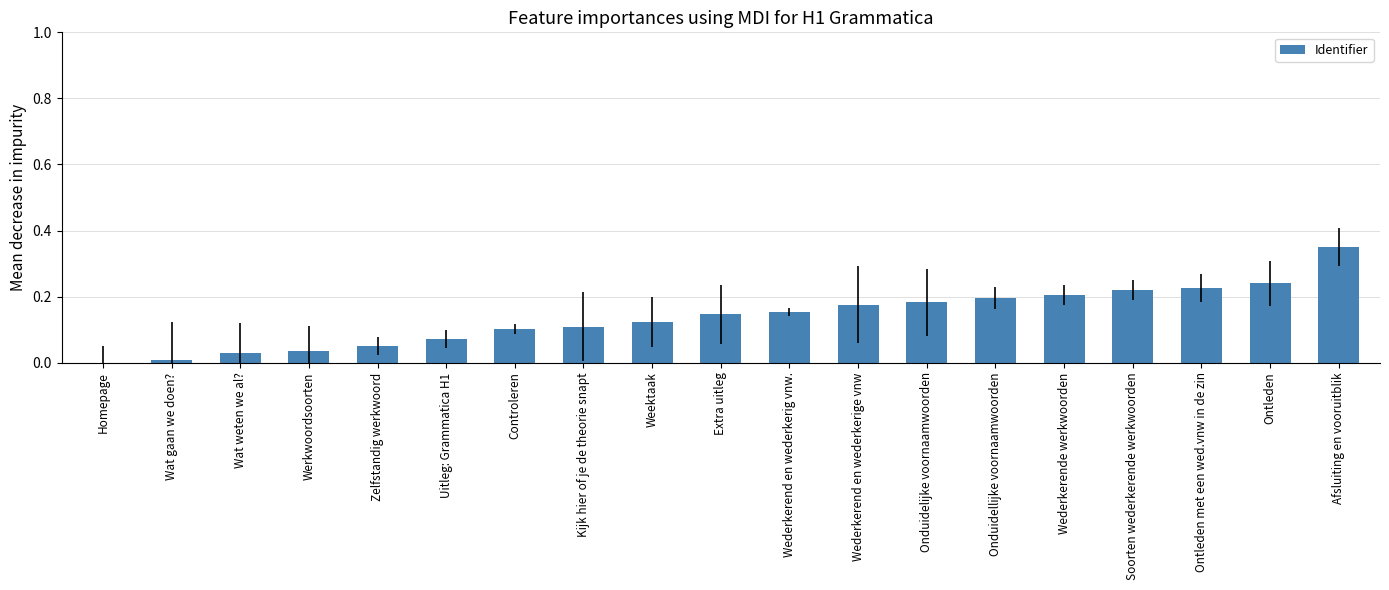

What is the sum of all values?

2.6